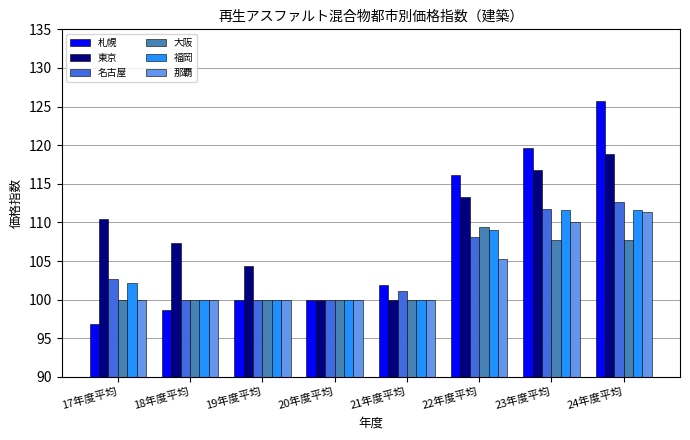

Where does the 東京 series first go above 110?

17年度平均